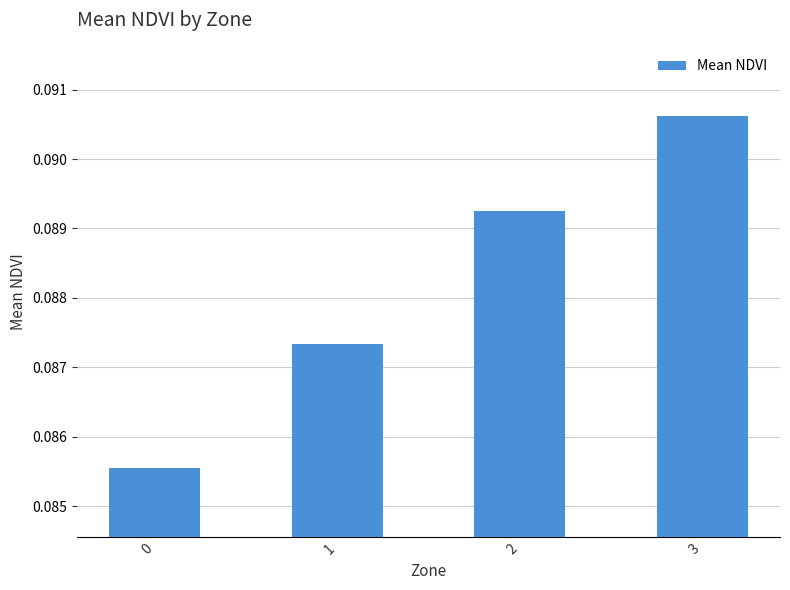

Which label corresponds to the largest value in the chart?

3